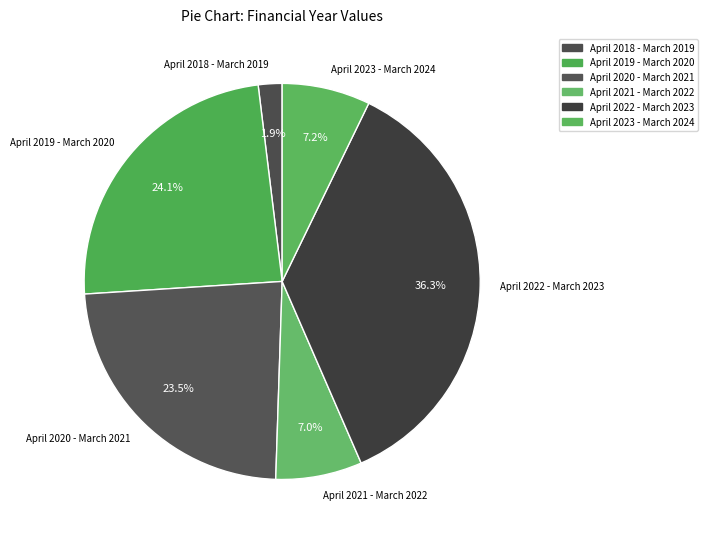

Which has a higher value, April 2022 - March 2023 or April 2020 - March 2021?

April 2022 - March 2023